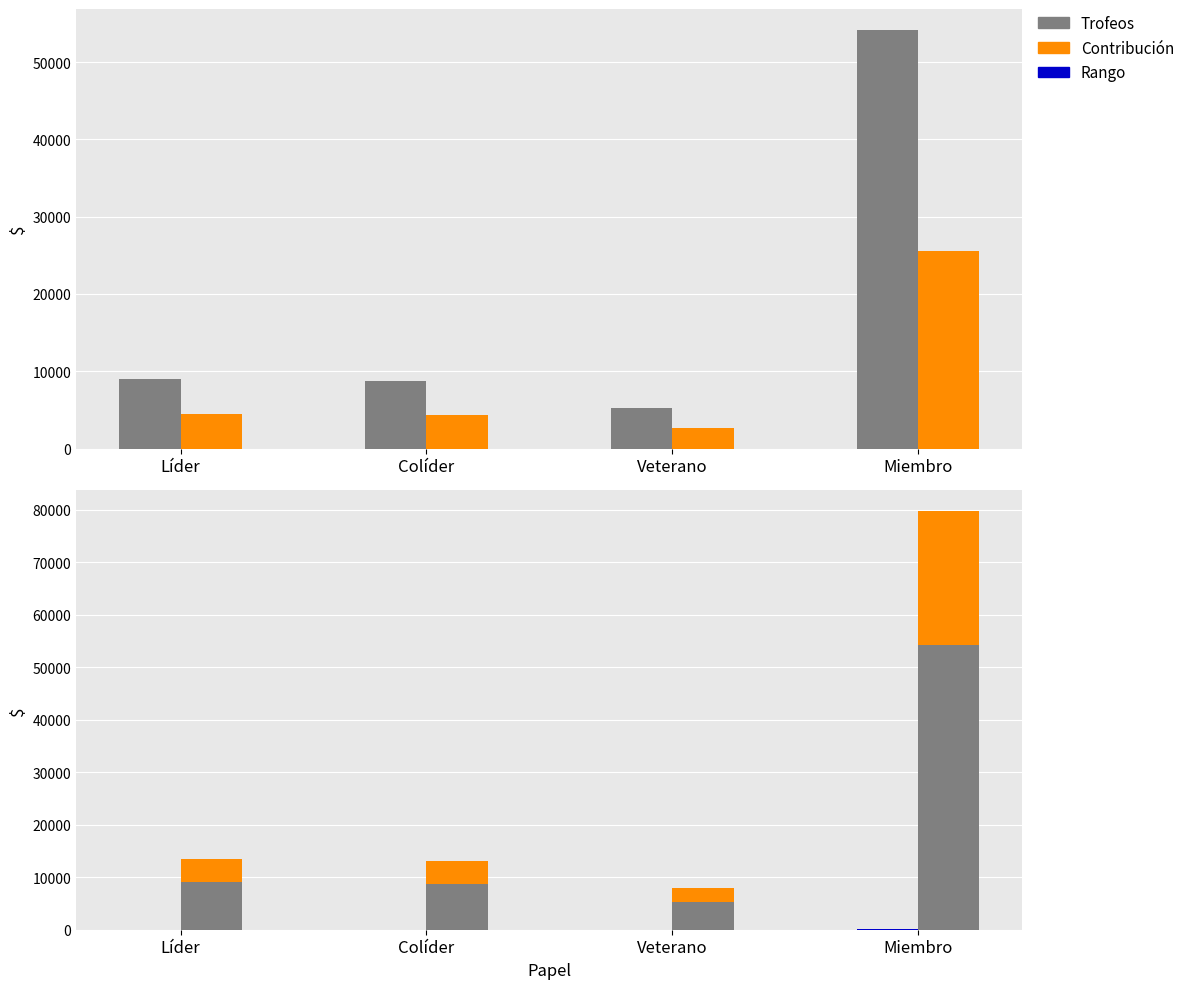

What is the label of the 3rd bar from the left?

Veterano